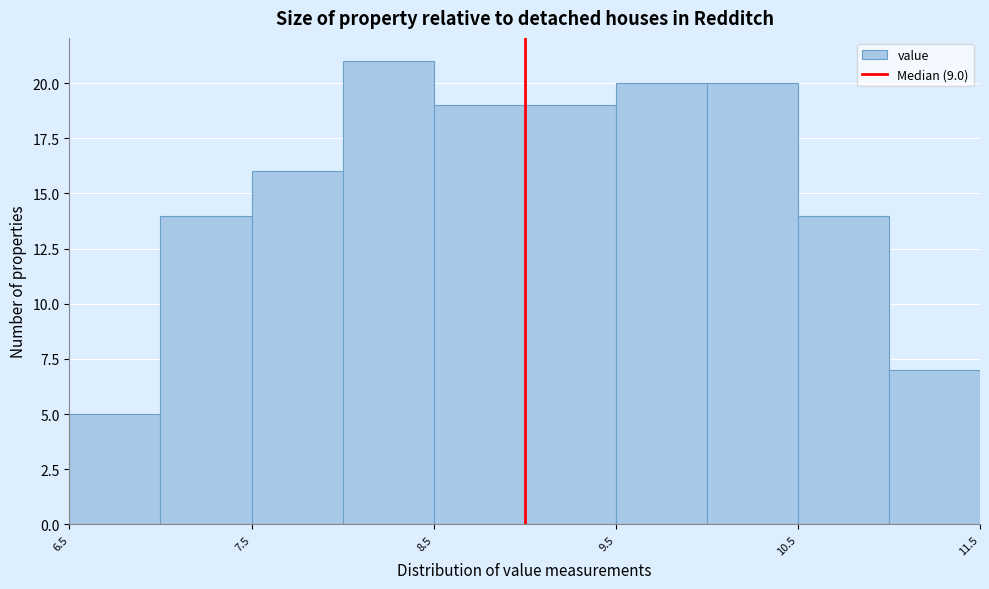

Reading left to right, transcribe this chart: for each bar, give the range it covers on the x-axis and its height. The values are not printed on the chart, so give them approximately, as read against the axis.

6.5 to 7.0: 5
7.0 to 7.5: 14
7.5 to 8.0: 16
8.0 to 8.5: 21
8.5 to 9.0: 19
9.0 to 9.5: 19
9.5 to 10.0: 20
10.0 to 10.5: 20
10.5 to 11.0: 14
11.0 to 11.5: 7